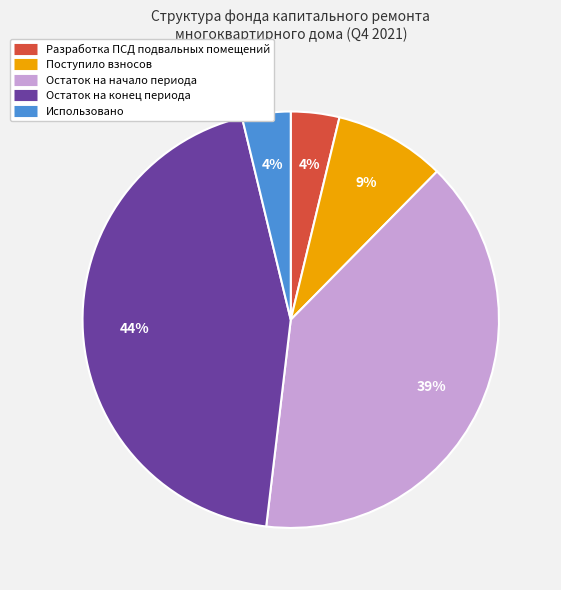

How many slices are in this pie chart?

5